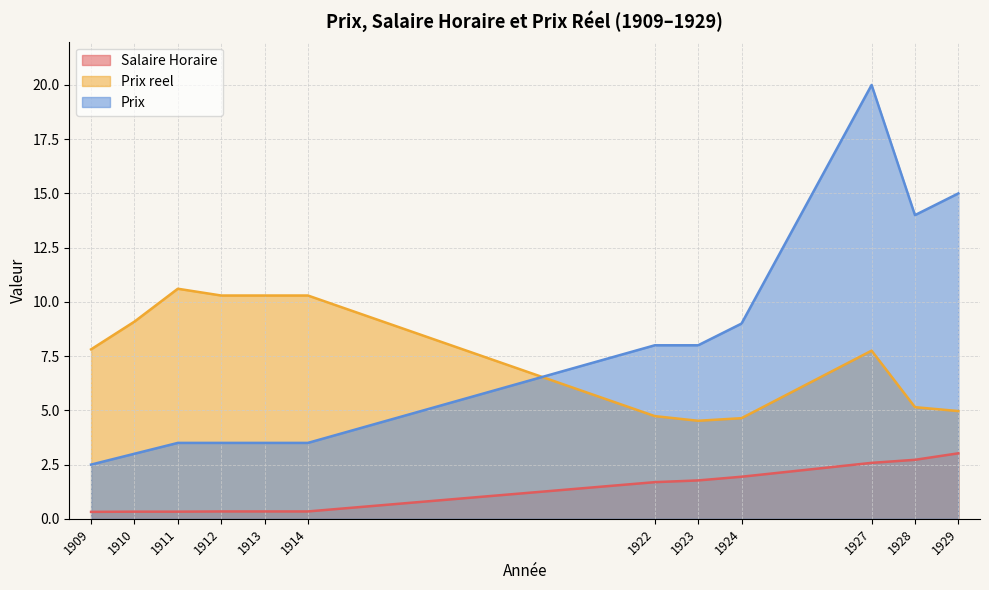

At how many categories does at least one series exceed 10?

7